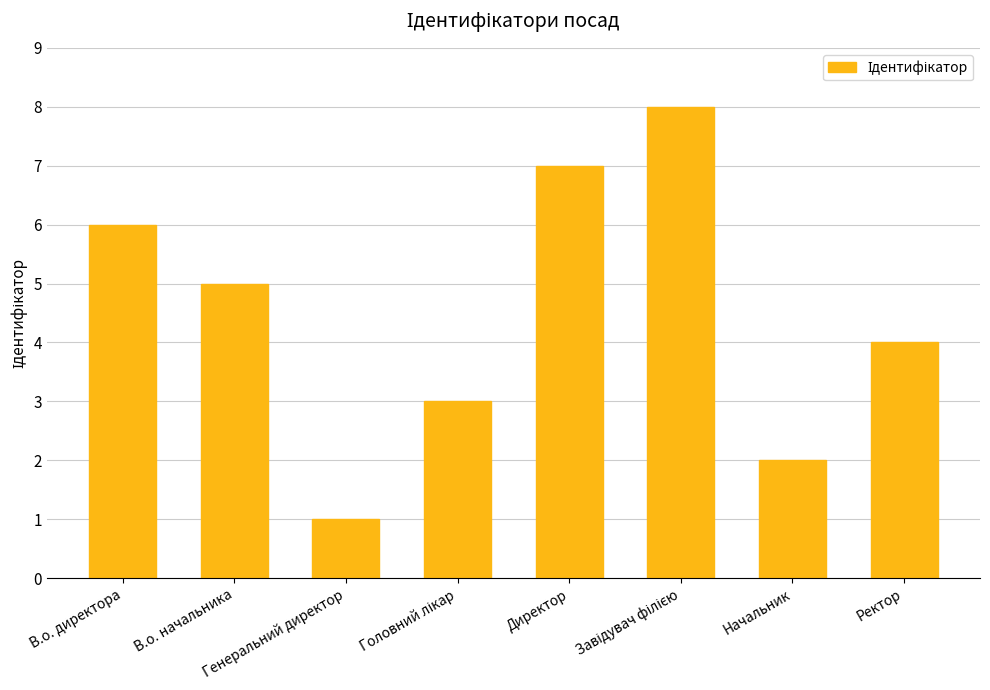

What is the sum of all values?

36